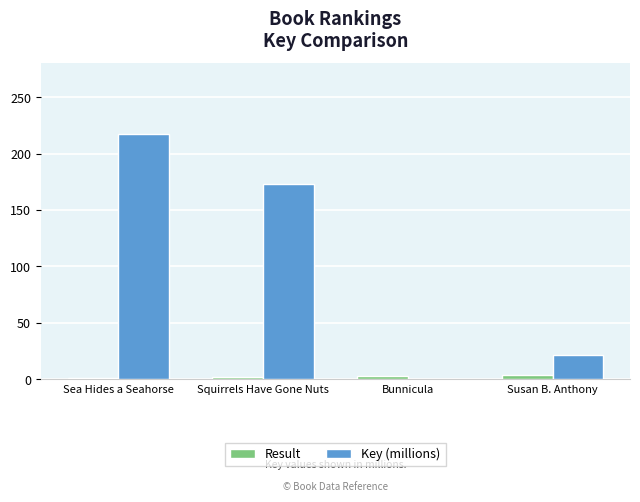

The Key (millions) series shows 10.7 at Susan B. Anthony. True or false?

False